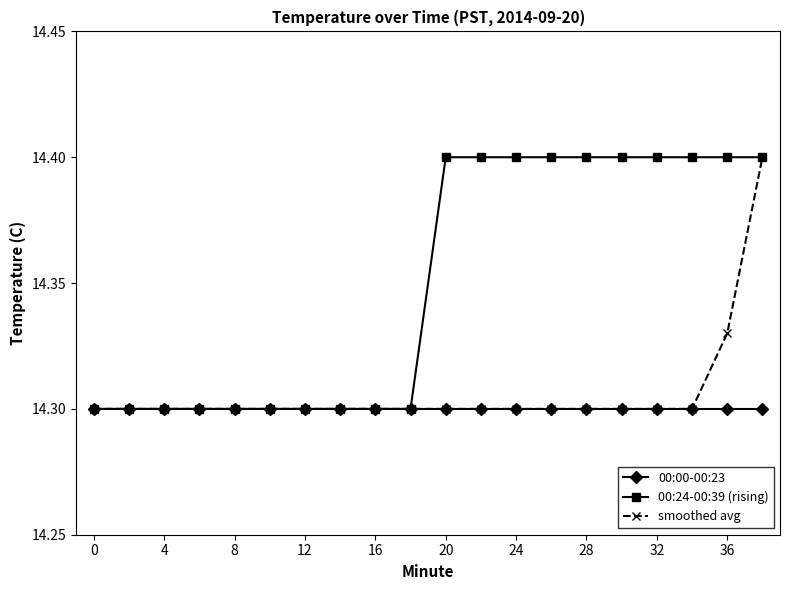

Count the 00:24-00:39 (rising) values in the range 14 to 15.

20